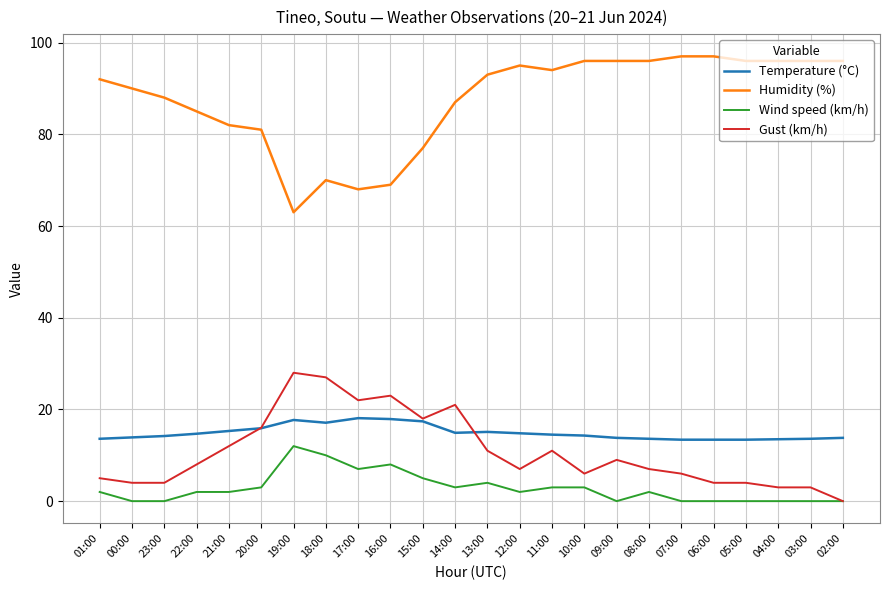

What is the maximum value shown in the chart?

97.0